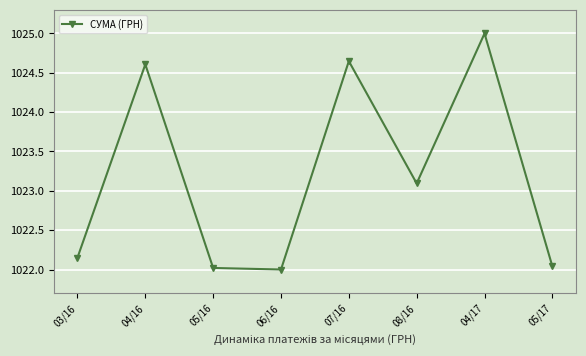

What is the change in value from 03/16 to 06/16?

-0.2